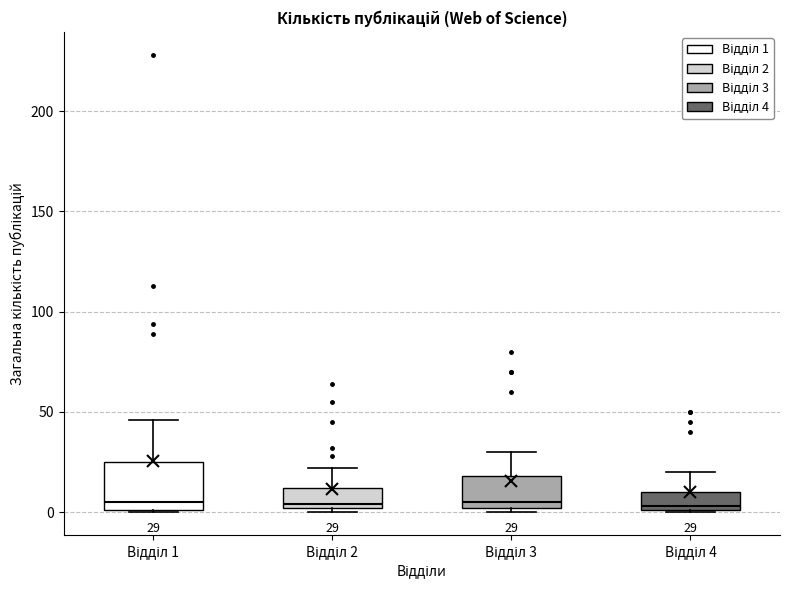

Comparing the boxes themselves (not the whiskers), which one is the tallest?

Відділ 1